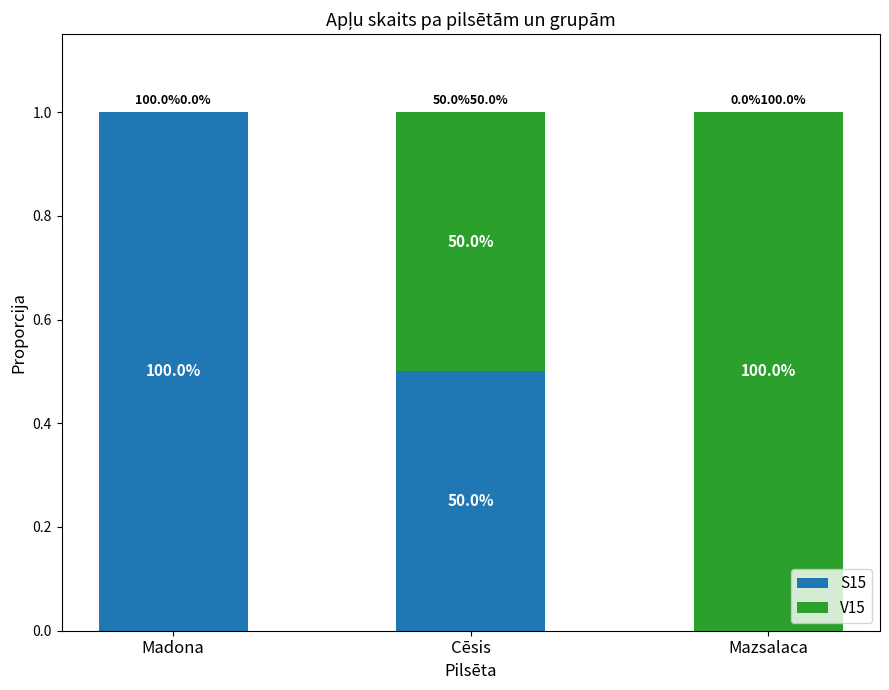

True or false: V15 has a value of 1.0 at Mazsalaca.

True